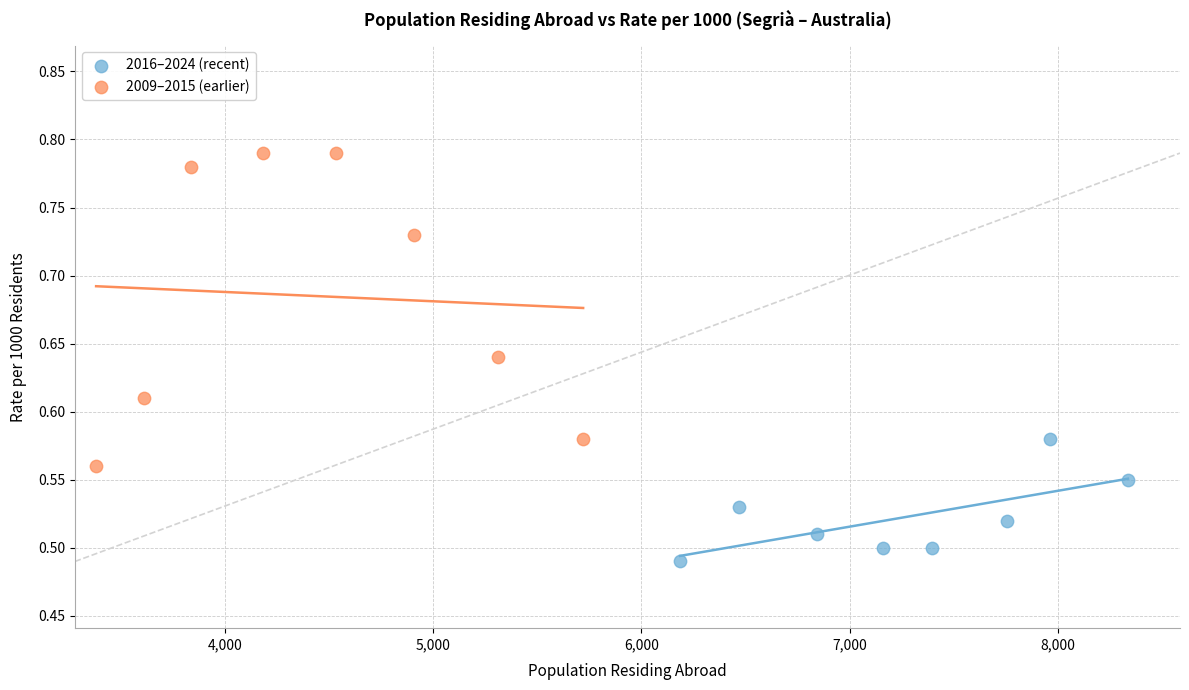

Which series contains the highest Y value?

2009–2015 (earlier)